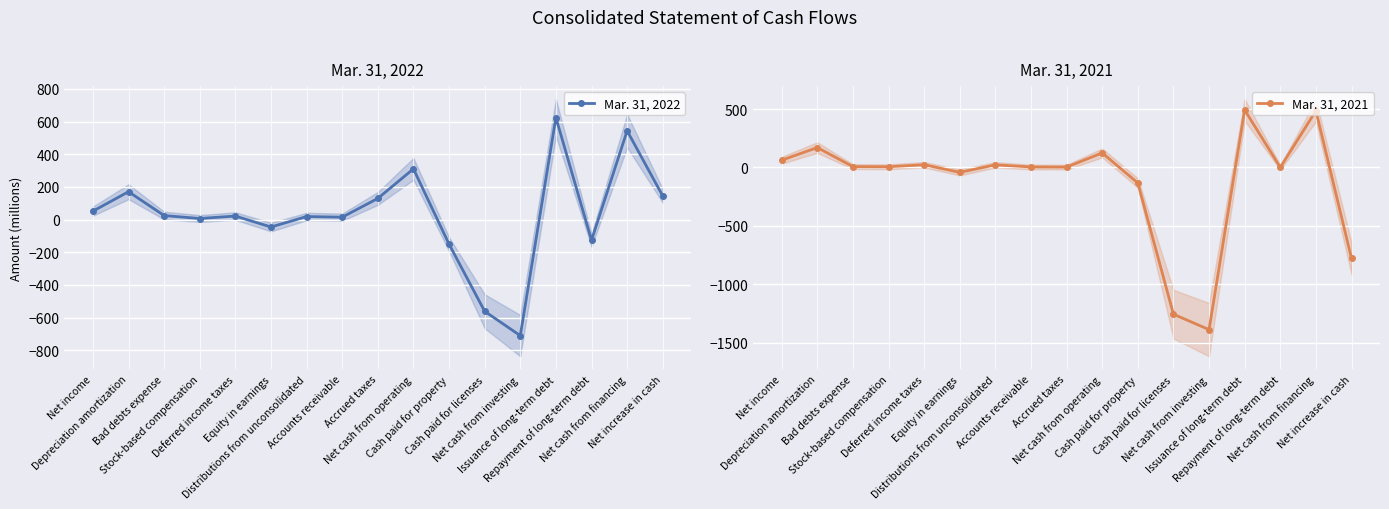

What position from the left is Cash paid for licenses?

12